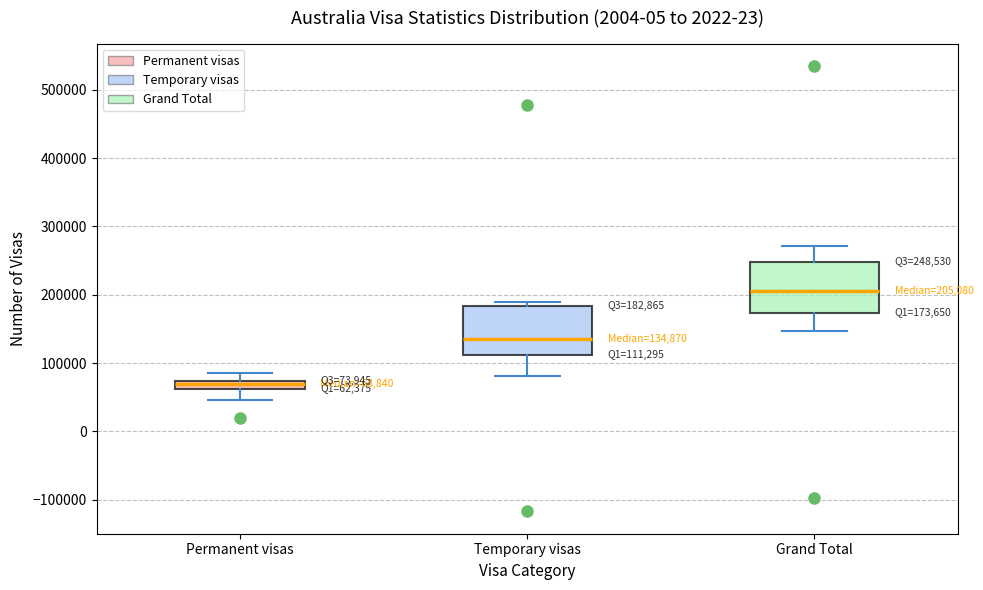

Which box's median line is the lowest?

Permanent visas